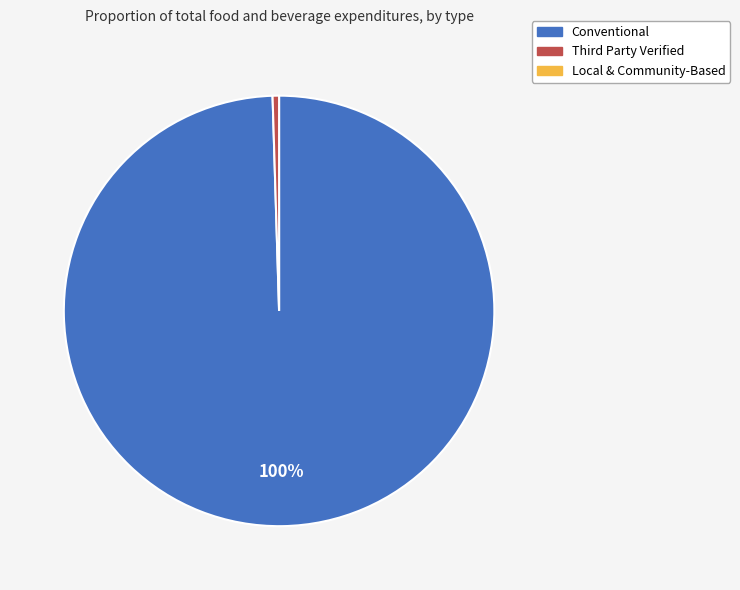

How many slices are in this pie chart?

2